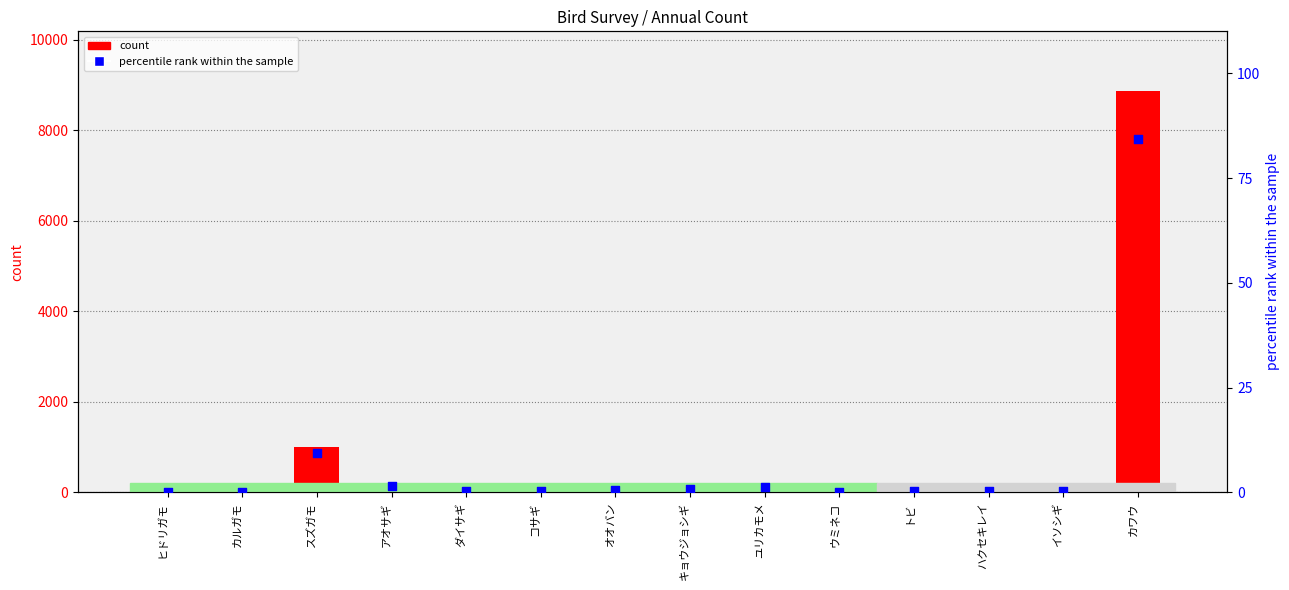

At how many categories does at least one series exceed 5857?

1